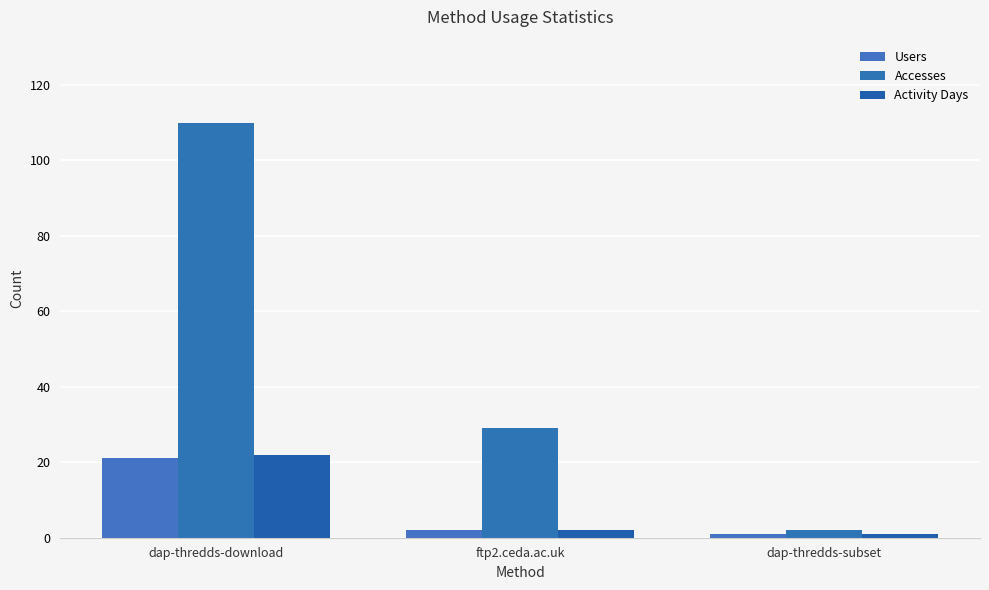

Reading right to left, what are all the values shown in this chart?

Users: dap-thredds-subset=1	ftp2.ceda.ac.uk=2	dap-thredds-download=21
Accesses: dap-thredds-subset=2	ftp2.ceda.ac.uk=29	dap-thredds-download=110
Activity Days: dap-thredds-subset=1	ftp2.ceda.ac.uk=2	dap-thredds-download=22